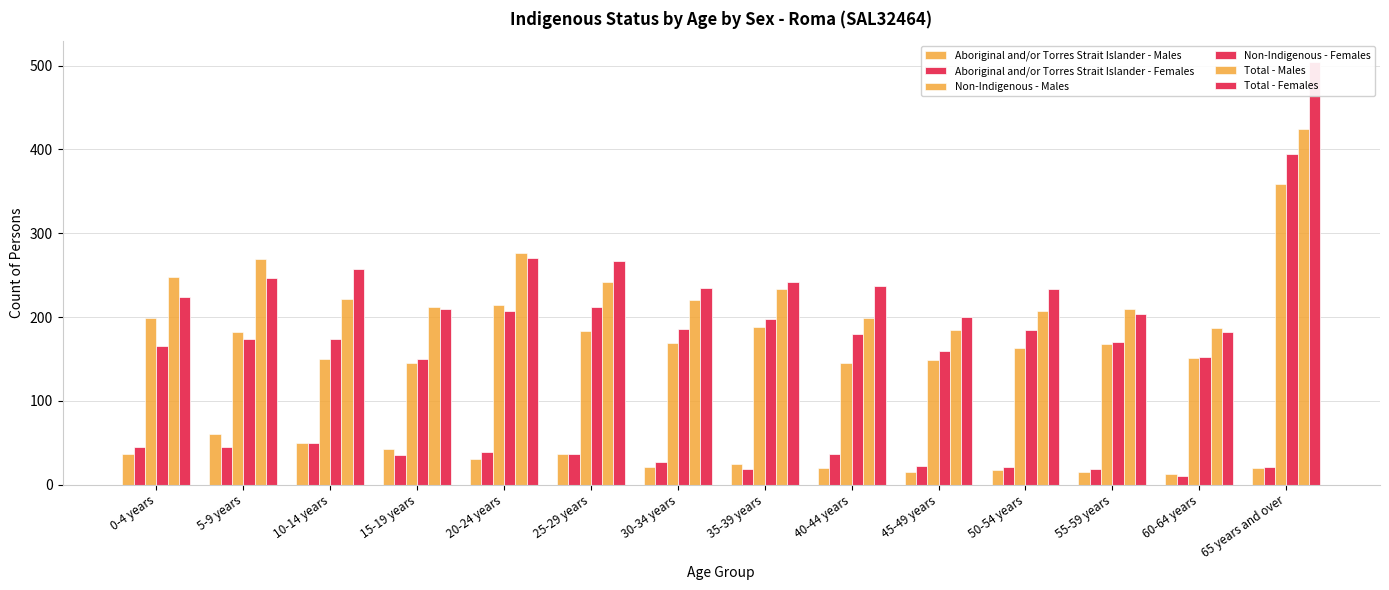

What is the difference between the Non-Indigenous - Males values at 30-34 years and 35-39 years?

19